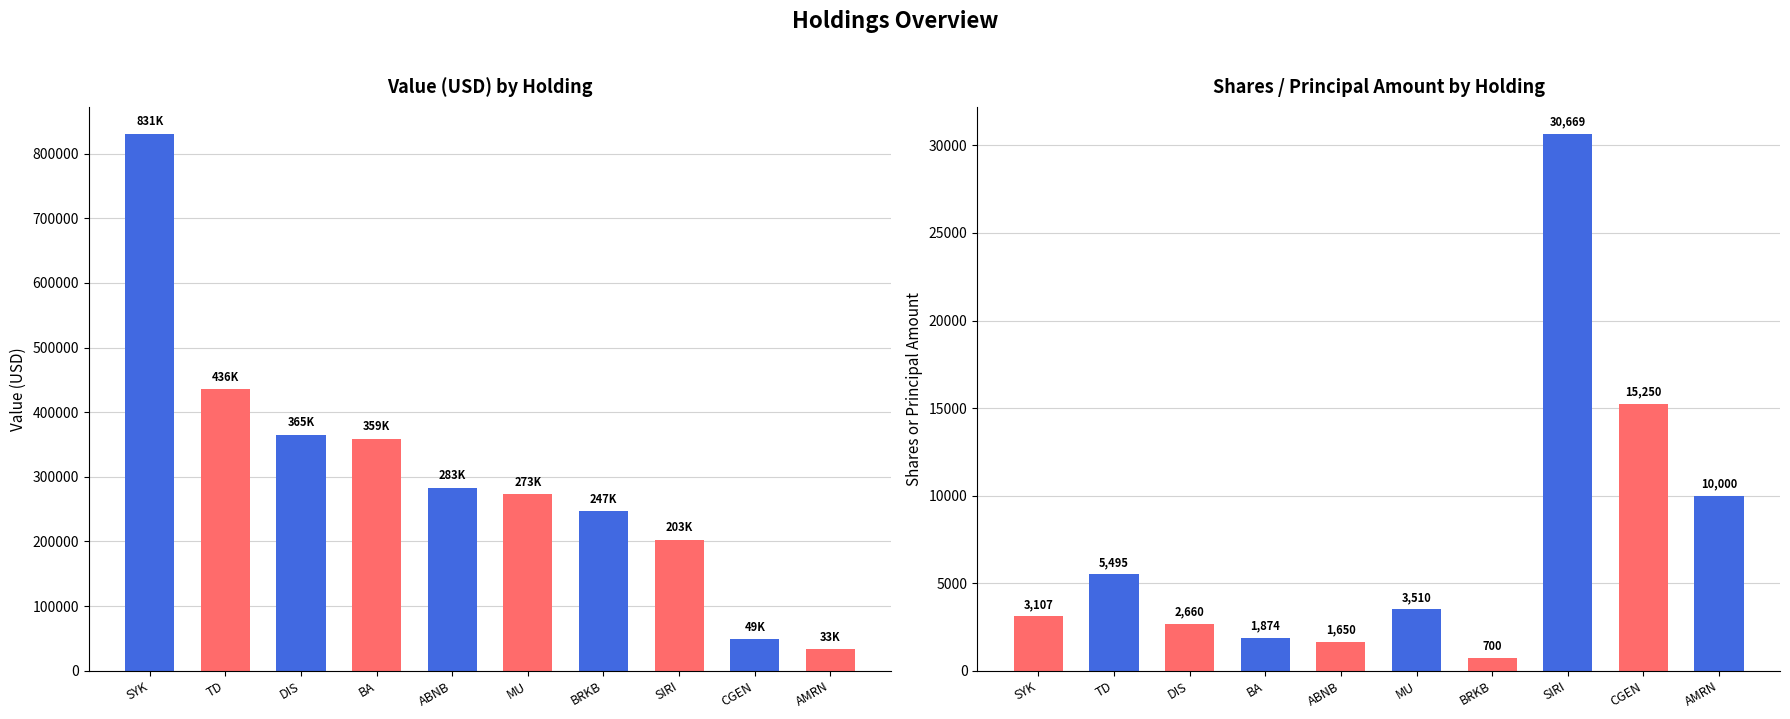

Which series has the largest range (max minus min)?

Value